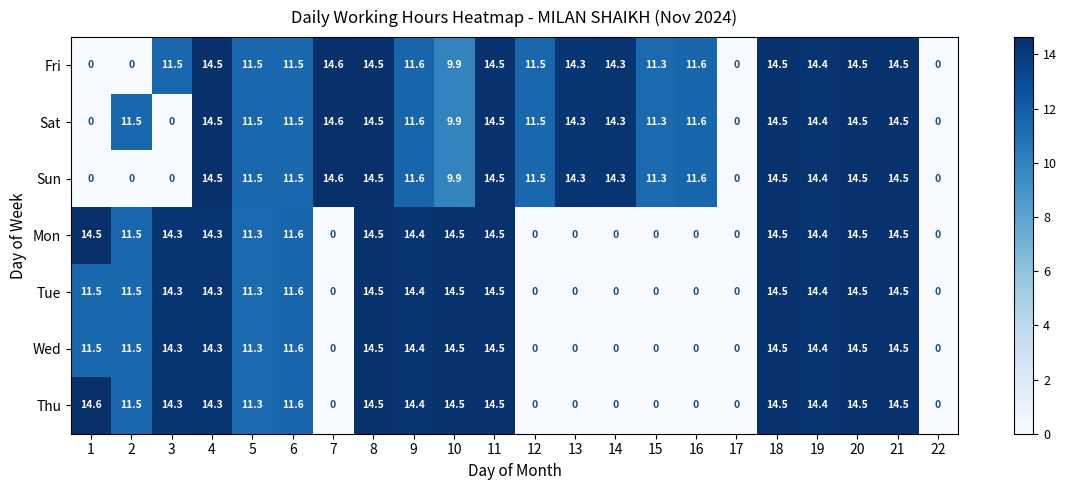

What is the sum of the Fri values at 15 and 3?

22.8